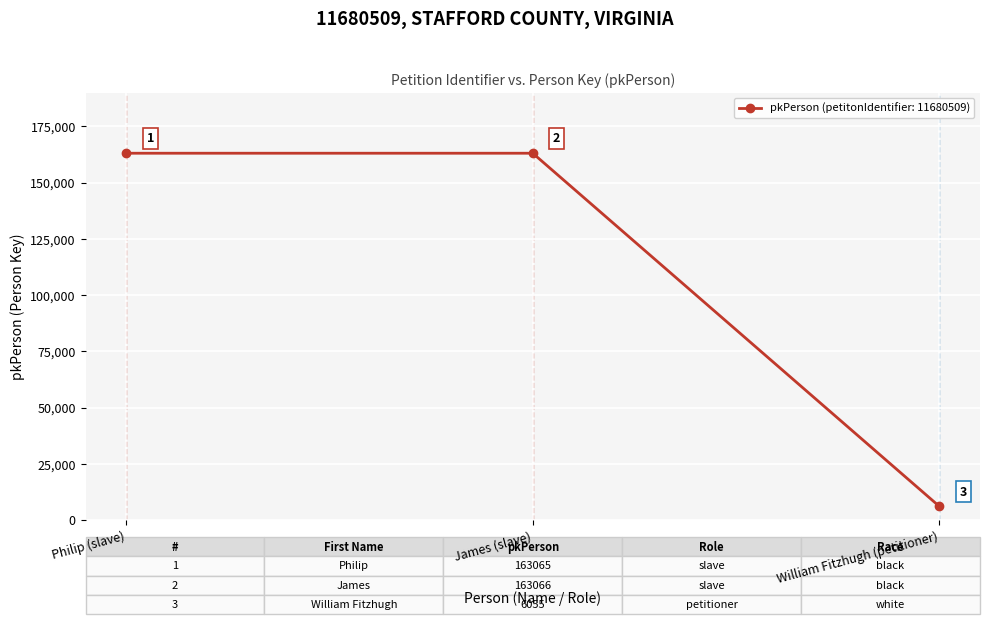

True or false: the data shows 163066 at James (slave).

True